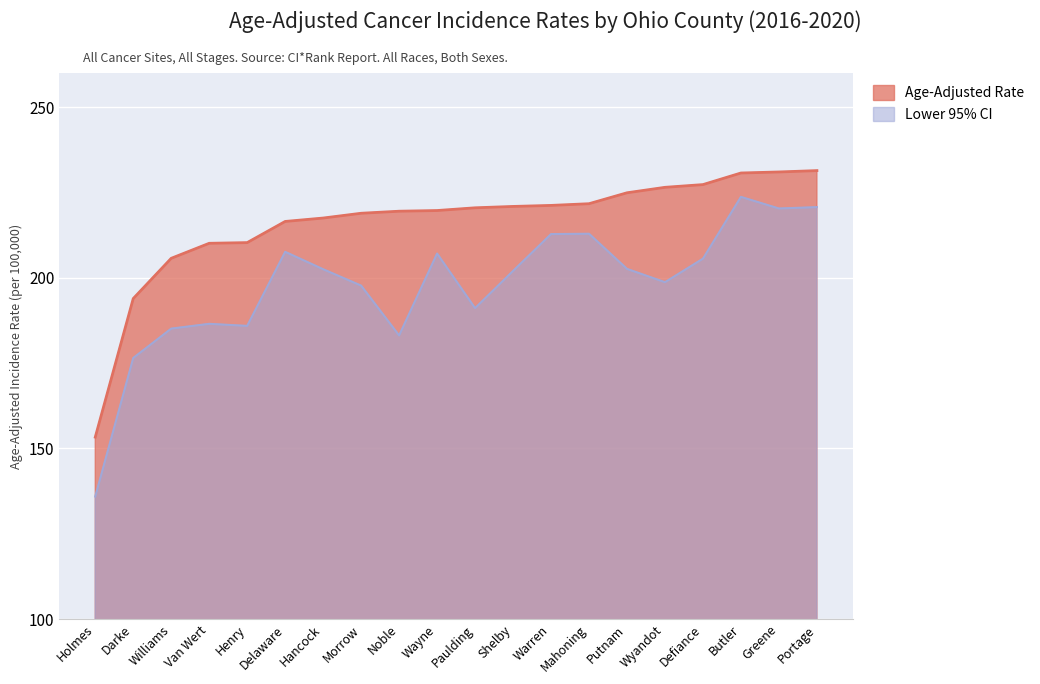

Reading left to right, what are all the values shown in this chart?

Age-Adjusted Rate: 153.3	193.9	205.7	210.1	210.3	216.5	217.5	218.9	219.5	219.7	220.5	220.9	221.2	221.7	224.9	226.5	227.3	230.7	231.0	231.4
Lower 95% CI: 135.9	176.5	185.1	186.5	185.9	207.6	202.5	197.7	183.1	207.1	191.1	202.0	212.8	212.9	202.6	198.7	205.6	223.7	220.3	220.7